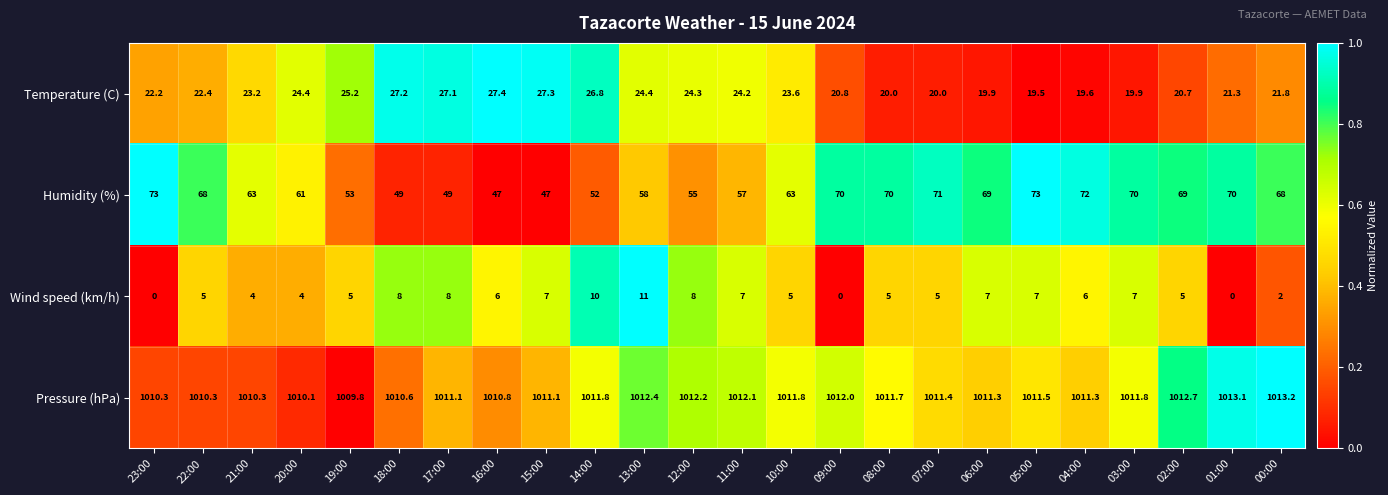

At which label does Temperature (C) reach its minimum?

05:00